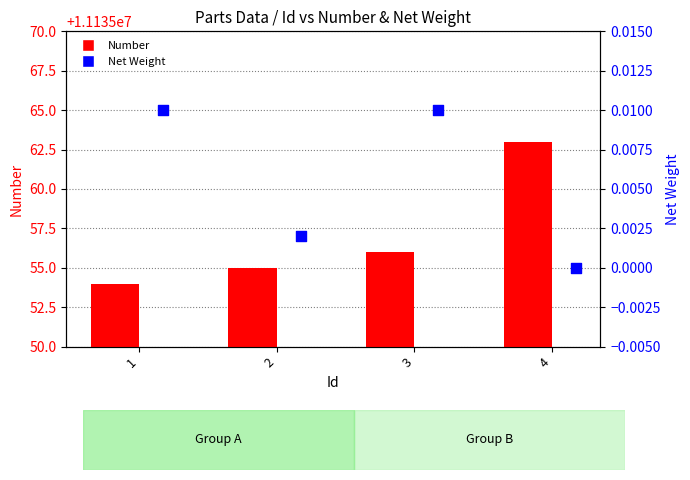

Which series has the largest total across all categories?

Number